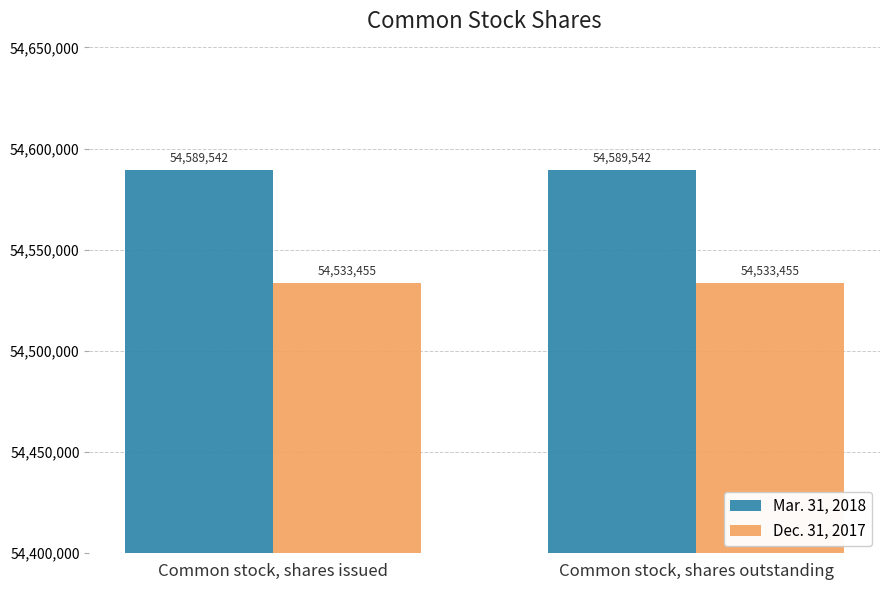

What is the highest value of the Dec. 31, 2017 series?

54533455